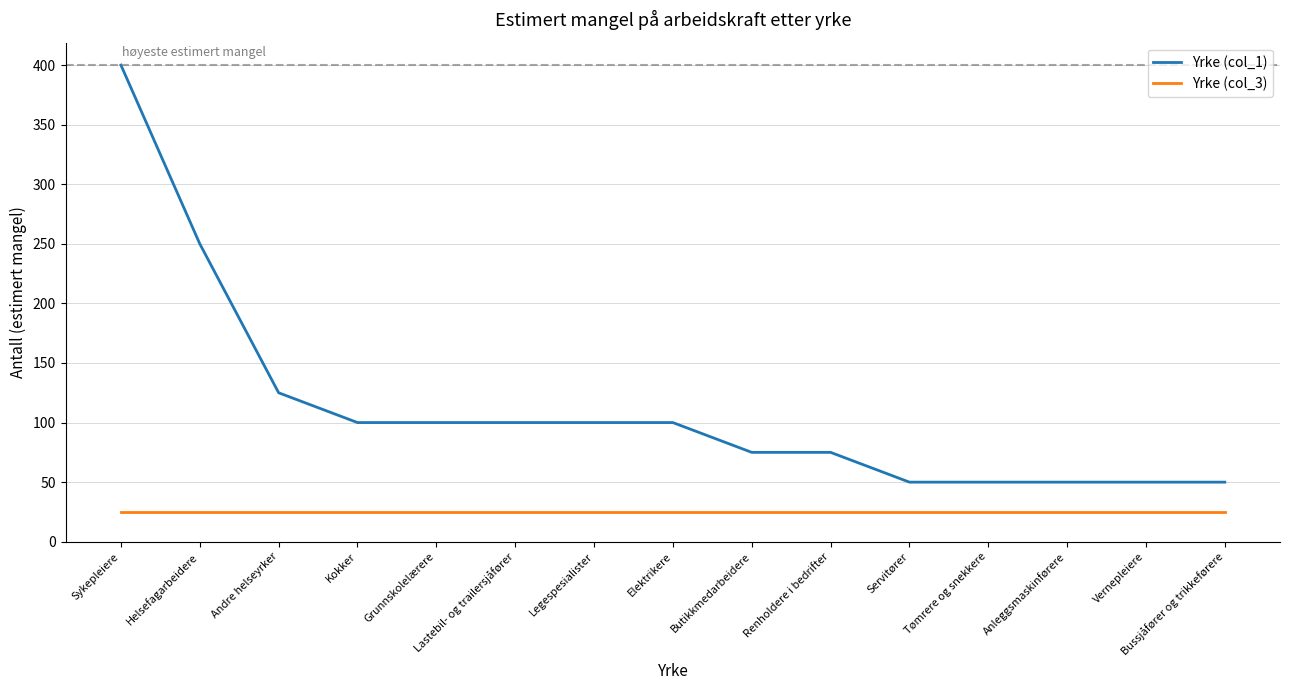

What is the maximum value for Yrke (col_3)?

25